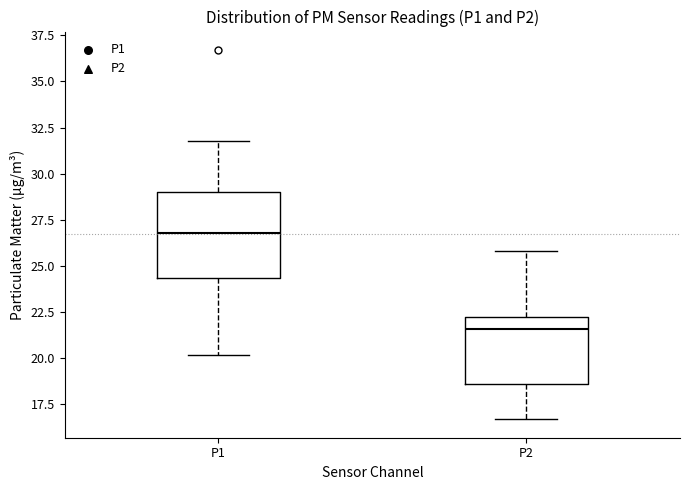

Reading left to right, transcribe this box plot: for each box, give where its median line is, the range the box spans, and where its two whiskers end, as read against the y-axis. The values are not printed on the chart, so give them approximately, as read against the axis.

P1: median 27.0, box 24.5 to 29.0, whiskers 20.0 to 32.0
P2: median 21.5, box 18.5 to 22.5, whiskers 16.5 to 26.0